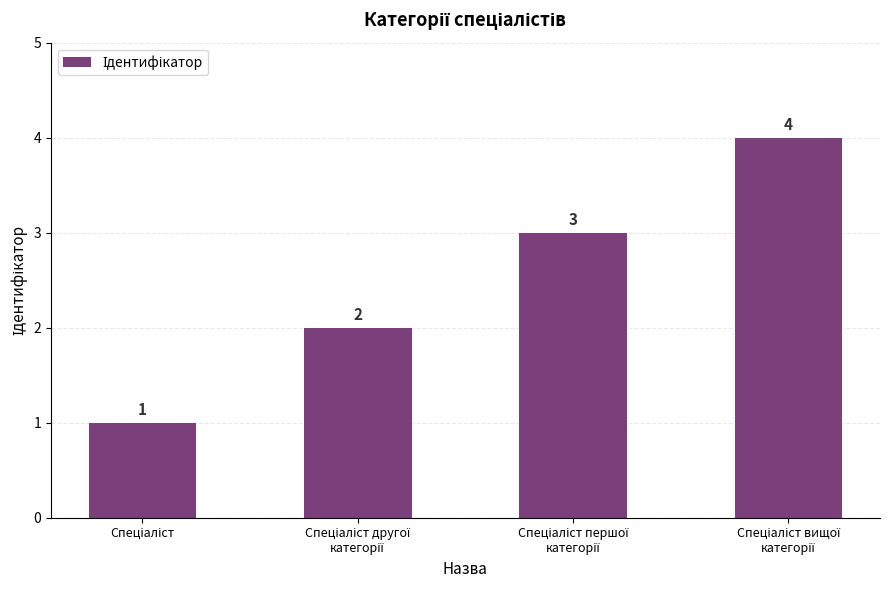

How many distinct data groups are displayed?

1